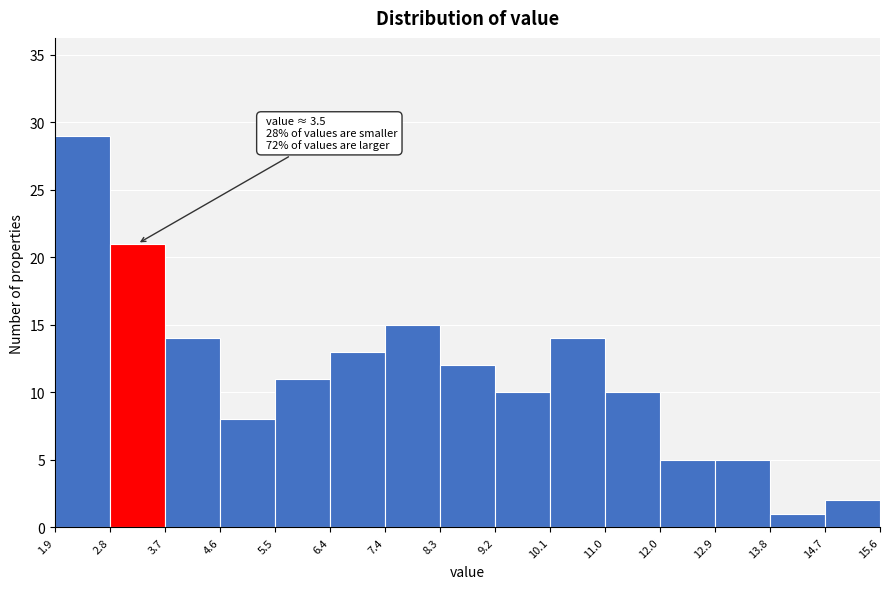

Which range on the x-axis has the tallest bar?

1.9 to 2.8